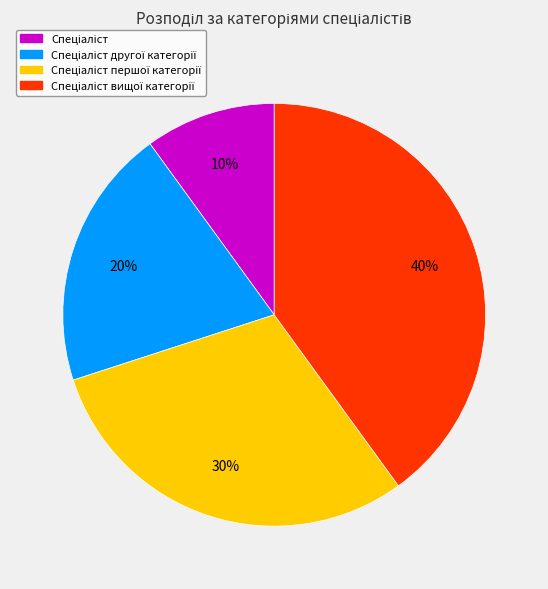

Does any single category account for the majority?

No